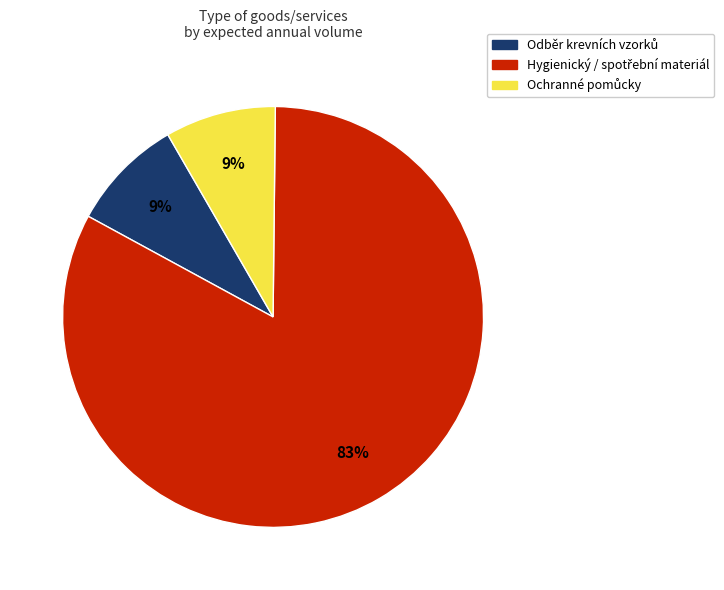

To the nearest percent, what is the average slice percentage?

33%